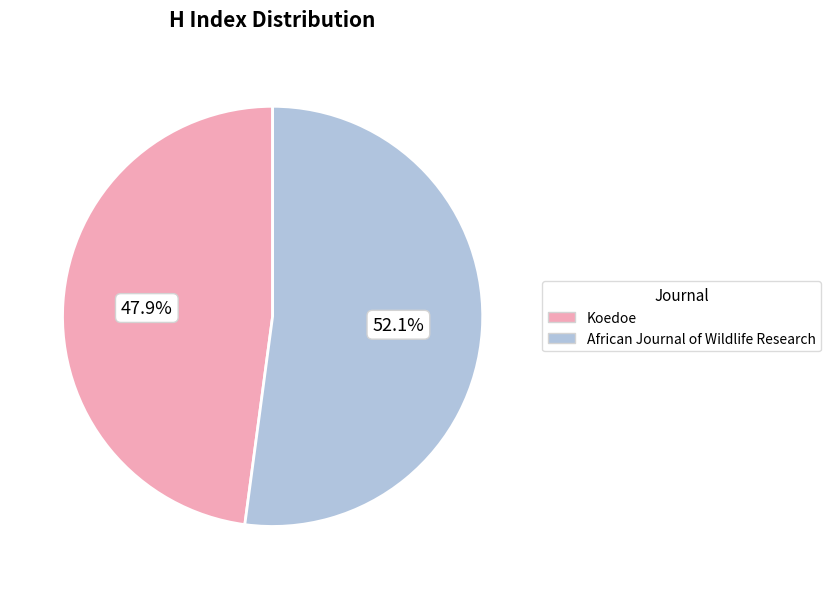

How much of the chart is everything except Koedoe?

52.1%